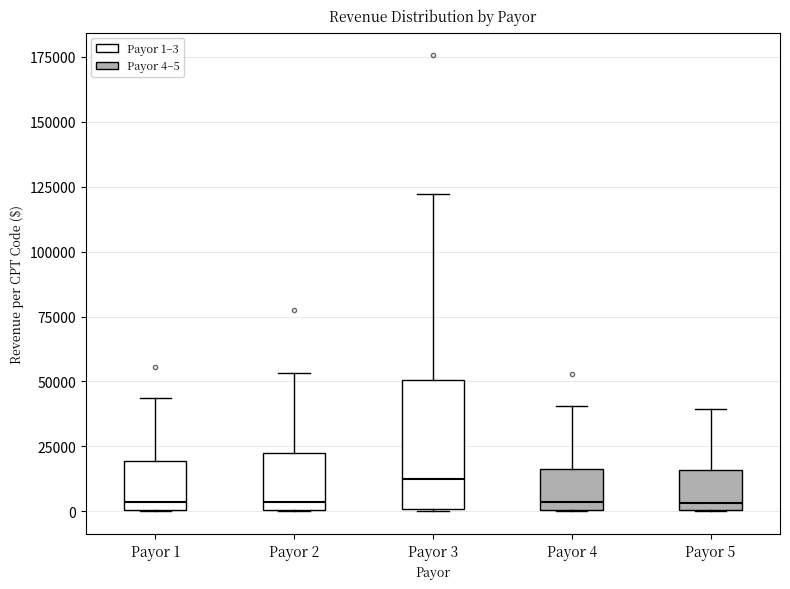

Reading left to right, read every box against the y-axis: the position of its median line, the range the box covers, and the ends of its whiskers. The values are not printed on the chart, so give them approximately, as read against the axis.

Payor 1: median 5000, box 0 to 20000, whiskers 0 to 45000
Payor 2: median 5000, box 0 to 20000, whiskers 0 to 55000
Payor 3: median 15000, box 0 to 50000, whiskers 0 to 120000
Payor 4: median 5000, box 0 to 15000, whiskers 0 to 40000
Payor 5: median 5000, box 0 to 15000, whiskers 0 to 40000